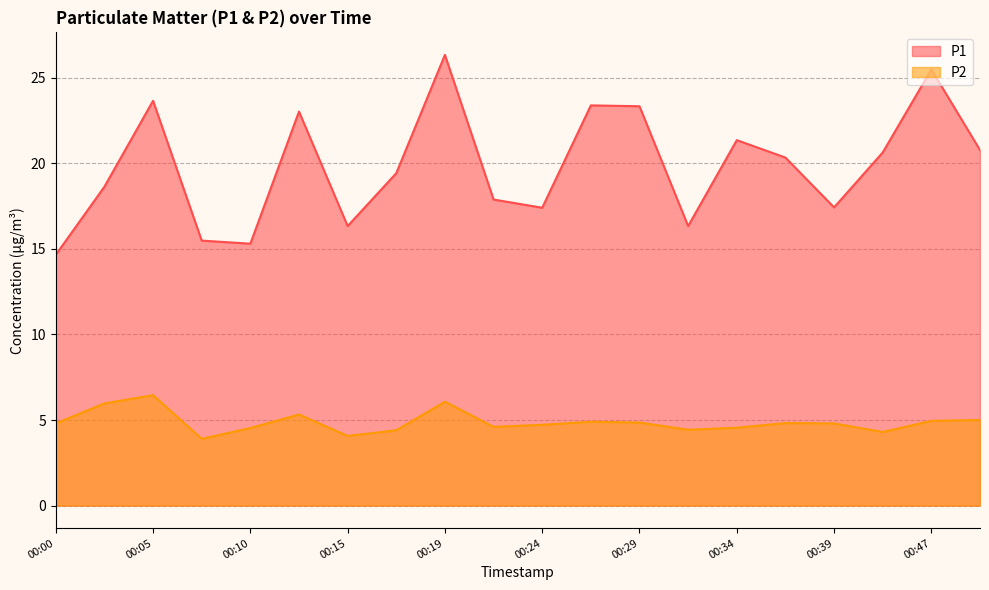

List the series in order of their overall mean, lowest first.

P2, P1